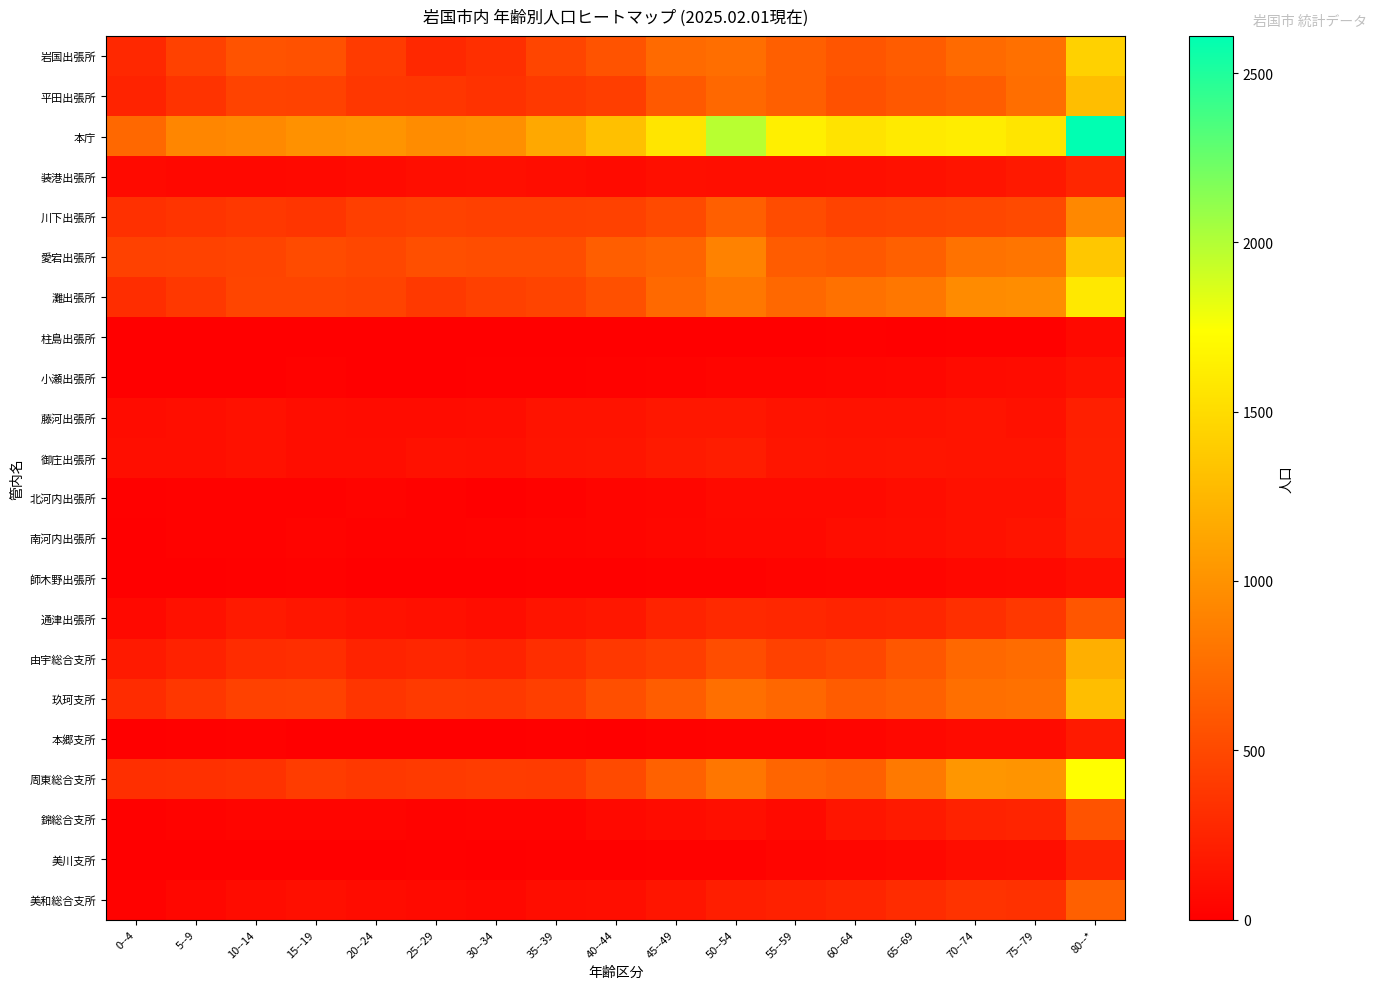

What is the greatest value displayed?

2609